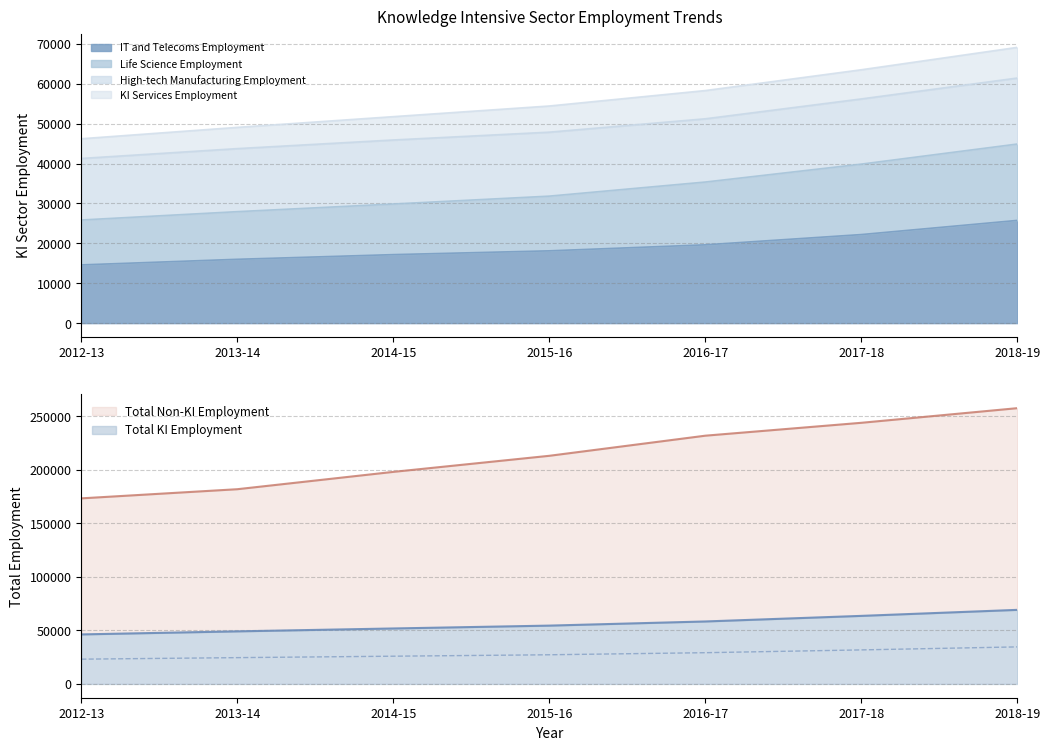

What is the difference between the highest and lowest values at 2018-19?

231642